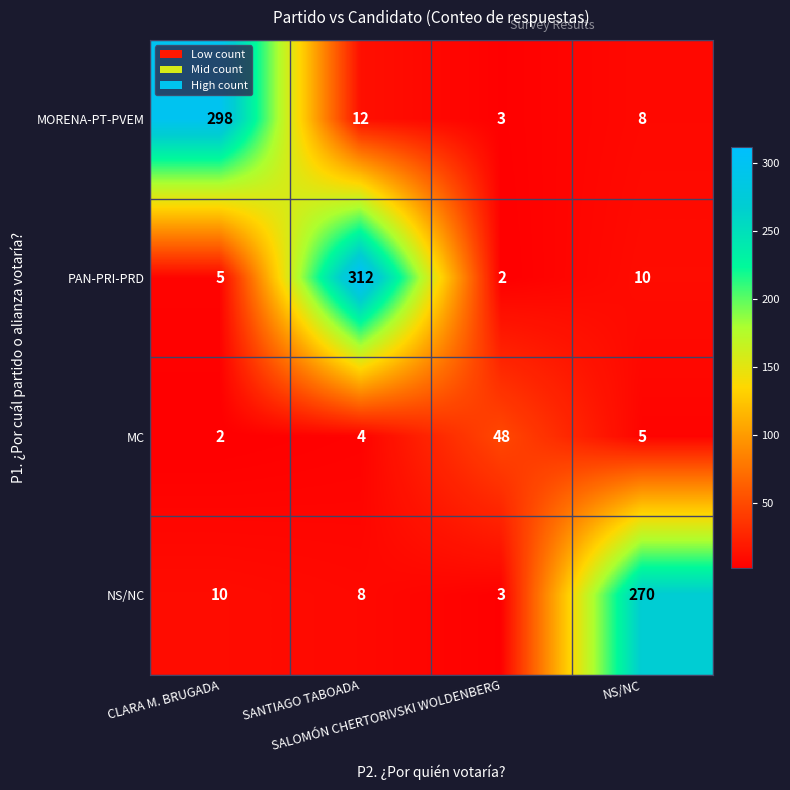

What is the maximum value shown in the chart?

312